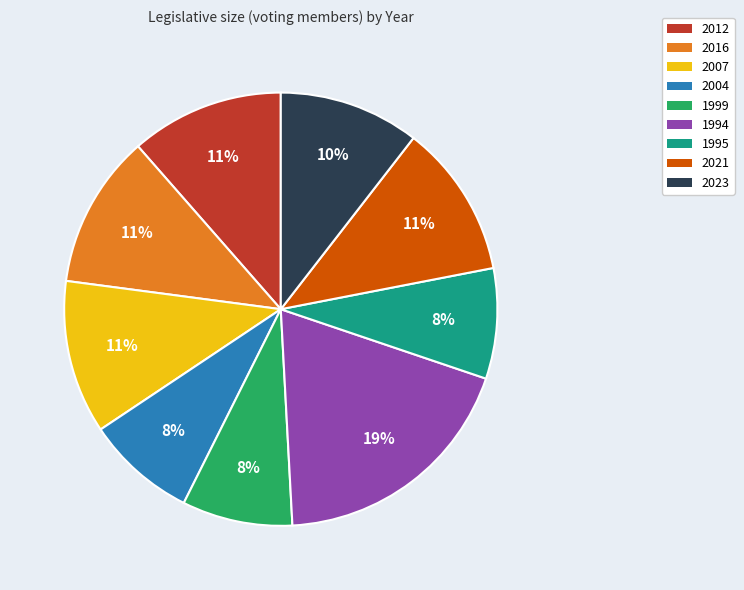

Approximately how many times larger is the value at 1999 compared to 2016?

0.7